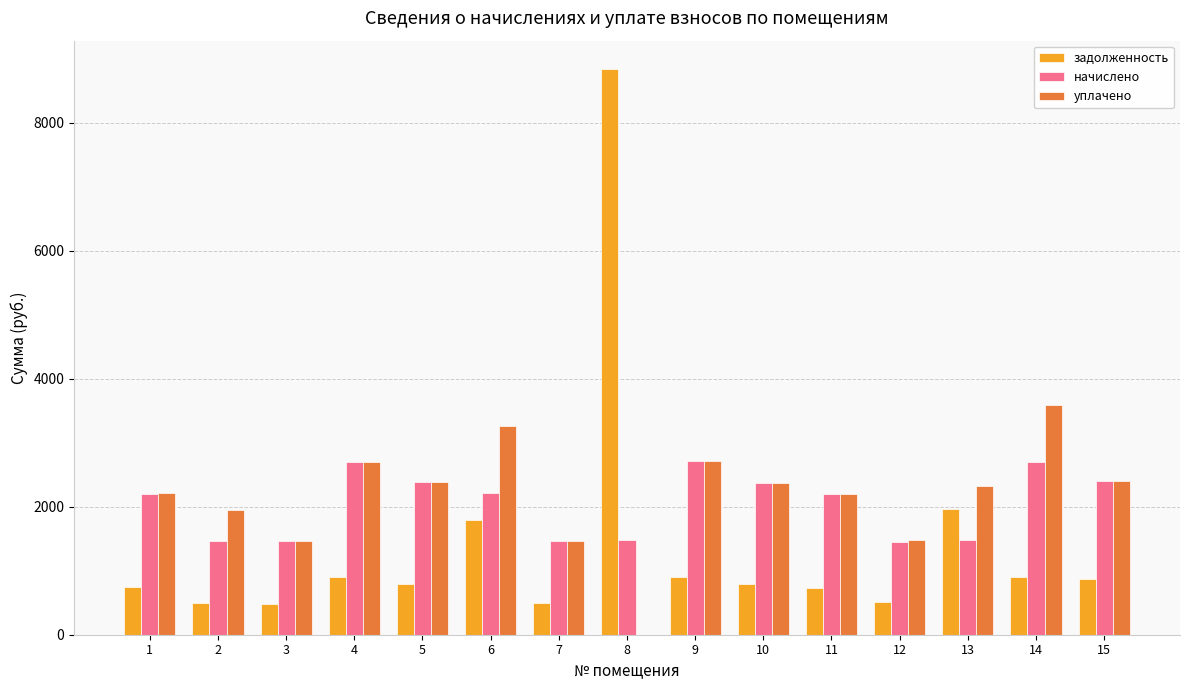

Which series changed the most between 9 and 12?

начислено